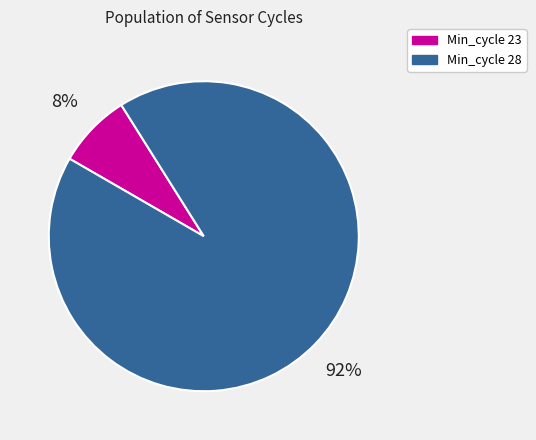

Is there a majority slice in this chart?

Yes